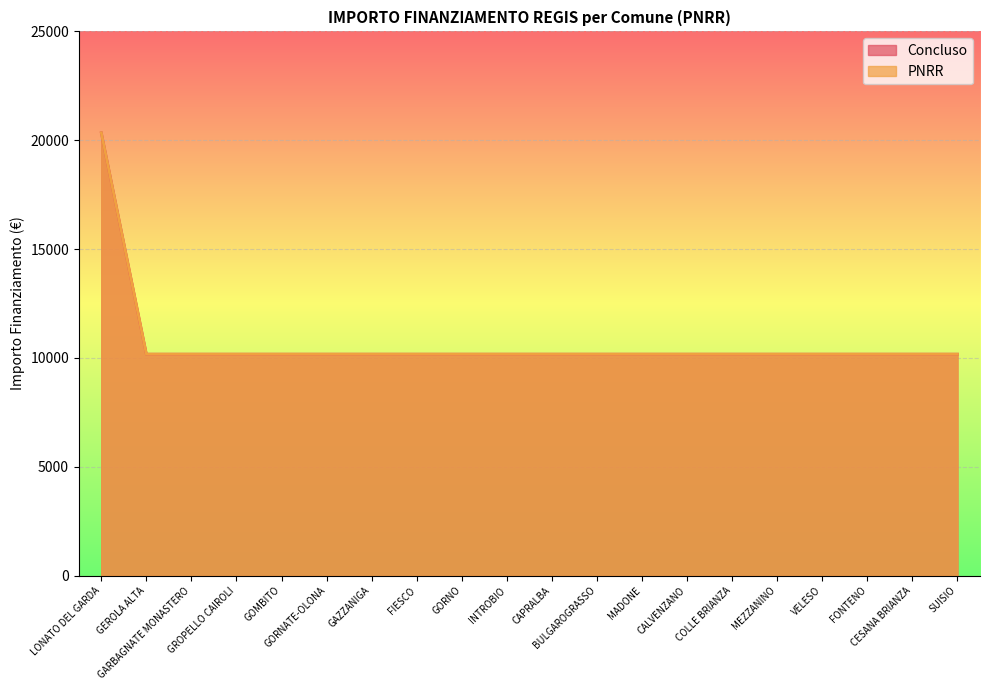

The Concluso series shows 10172 at COLLE BRIANZA. True or false?

True